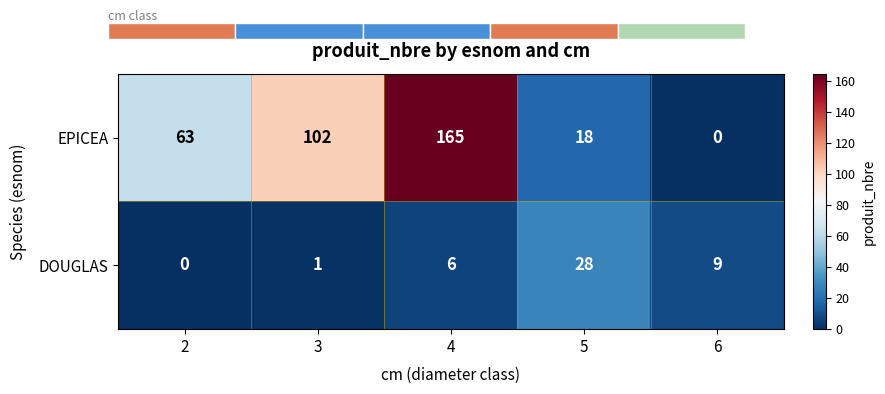

True or false: DOUGLAS has a value of 3 at 4.

False